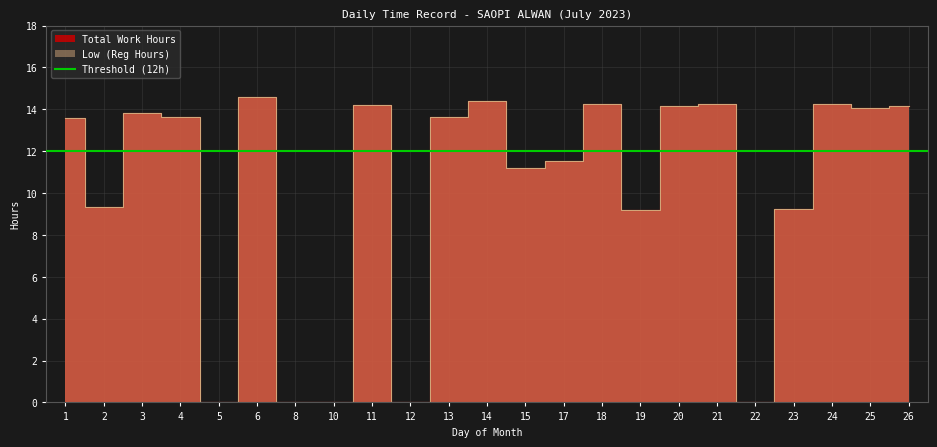

In Total Work, how many points are higher than both neighbors (excluding endpoints)?

7